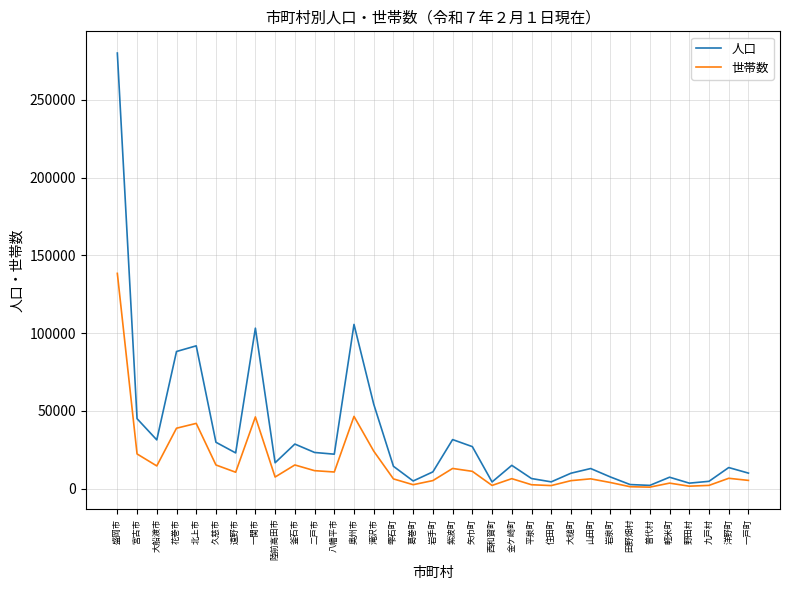

What are all the series names shown in the legend?

人口, 世帯数